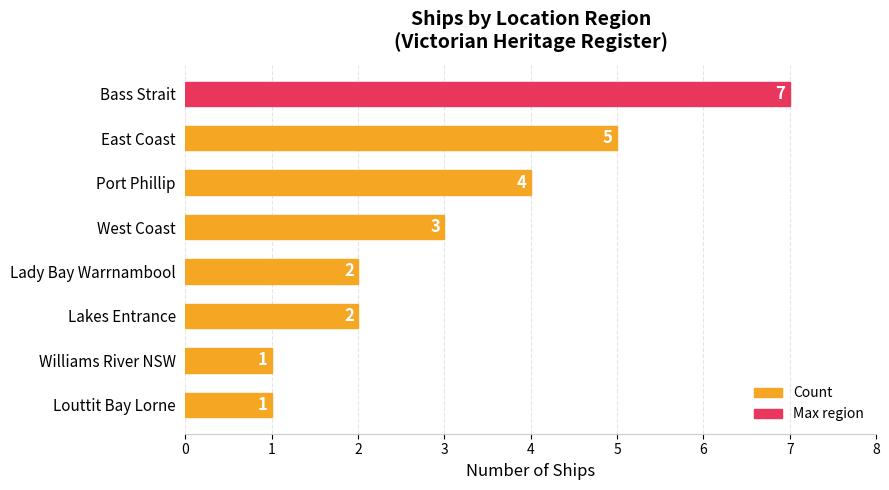

Where is the data nearest to the value 4?

Port Phillip